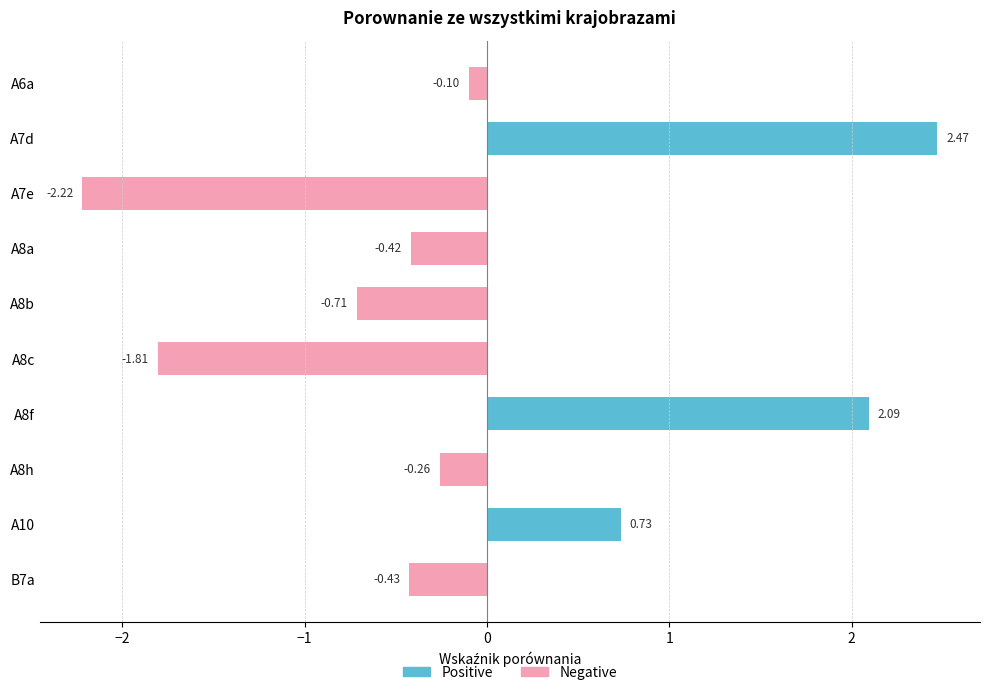

The value of Negative at A8c is -1.8. True or false?

True